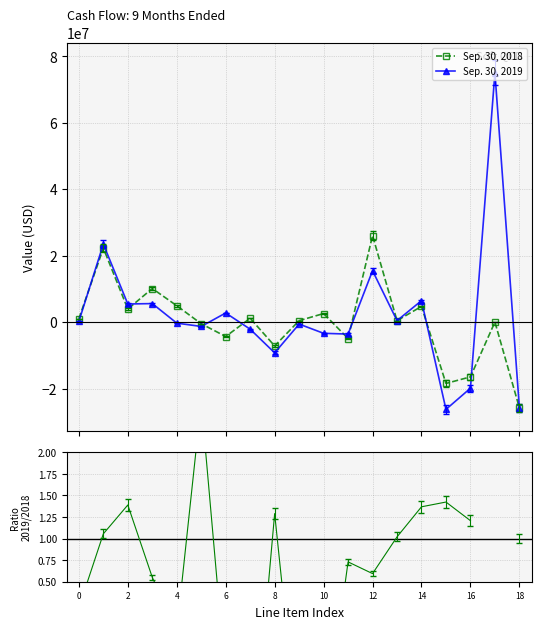

How many interior local peaks does the Sep. 30, 2019 series have?

7